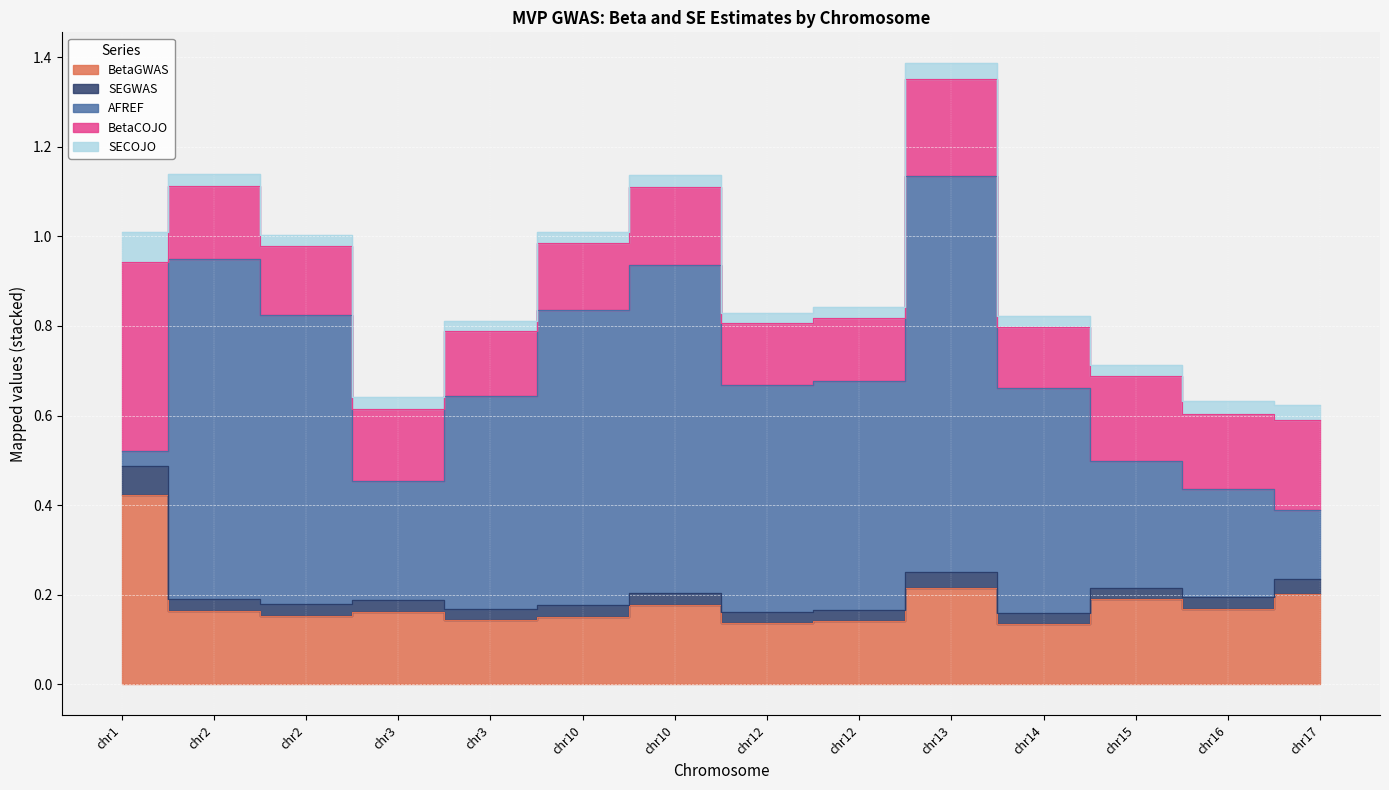

The BetaGWAS series shows 0.2 at chr3. True or false?

False